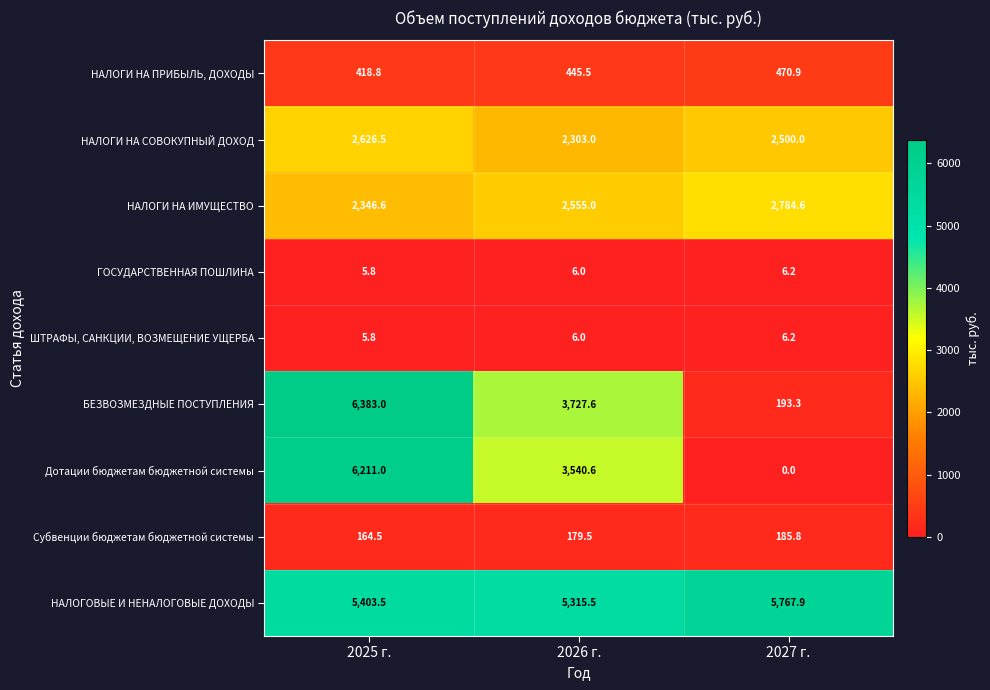

Reading left to right, transcribe all the data shown in this chart.

НАЛОГИ НА ПРИБЫЛЬ, ДОХОДЫ: 2025 г.=418.8	2026 г.=445.5	2027 г.=470.9
НАЛОГИ НА СОВОКУПНЫЙ ДОХОД: 2025 г.=2626.5	2026 г.=2303.0	2027 г.=2500.0
НАЛОГИ НА ИМУЩЕСТВО: 2025 г.=2346.6	2026 г.=2555.0	2027 г.=2784.6
ГОСУДАРСТВЕННАЯ ПОШЛИНА: 2025 г.=5.8	2026 г.=6.0	2027 г.=6.2
ШТРАФЫ, САНКЦИИ, ВОЗМЕЩЕНИЕ УЩЕРБА: 2025 г.=5.8	2026 г.=6.0	2027 г.=6.2
БЕЗВОЗМЕЗДНЫЕ ПОСТУПЛЕНИЯ: 2025 г.=6383.0	2026 г.=3727.6	2027 г.=193.3
Дотации бюджетам бюджетной системы: 2025 г.=6211.0	2026 г.=3540.6	2027 г.=0.0
Субвенции бюджетам бюджетной системы: 2025 г.=164.5	2026 г.=179.5	2027 г.=185.8
НАЛОГОВЫЕ И НЕНАЛОГОВЫЕ ДОХОДЫ: 2025 г.=5403.5	2026 г.=5315.5	2027 г.=5767.9